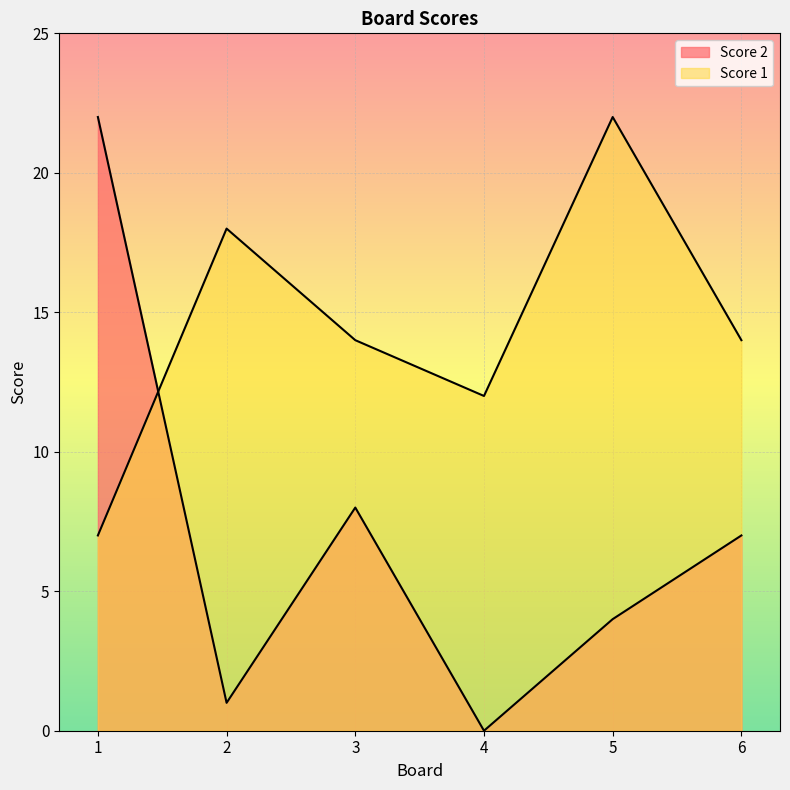

Between 2 and 5, which is larger?

5